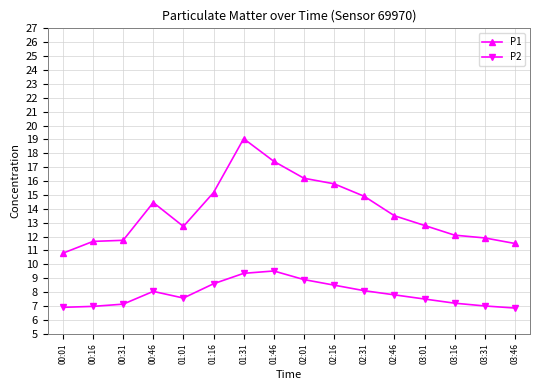

What is the highest value of the P1 series?

19.1